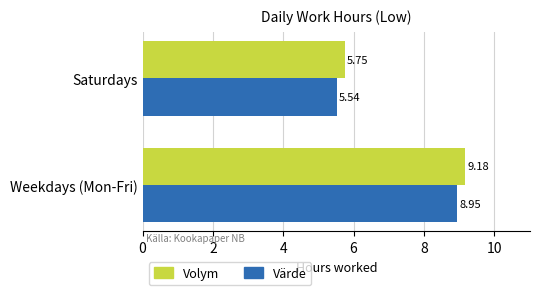

What is the average value of the Värde series?

7.2